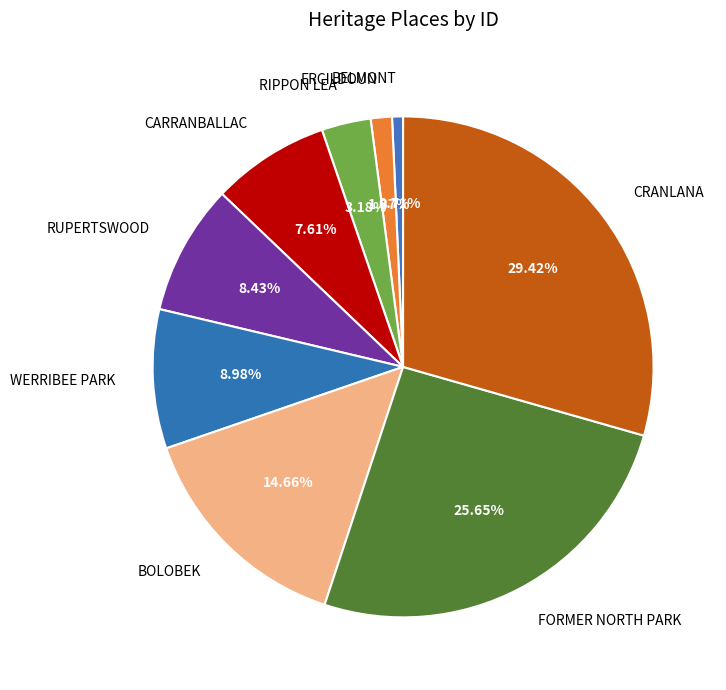

How many segments does this pie chart have?

9